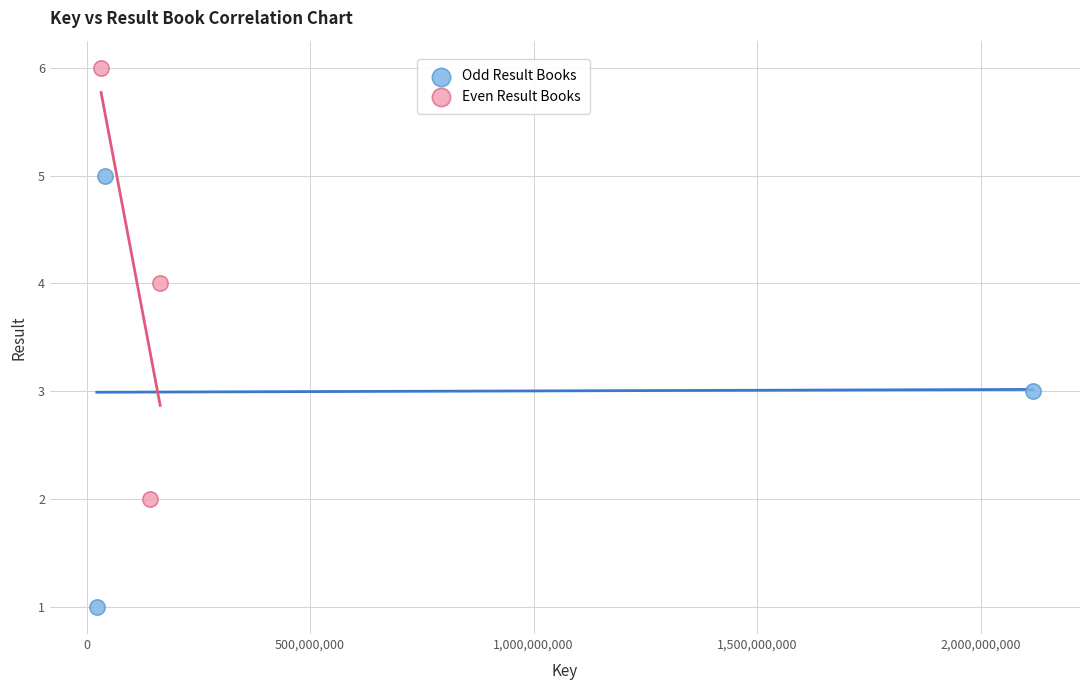

Which series reaches the minimum Y coordinate?

Odd Result Books